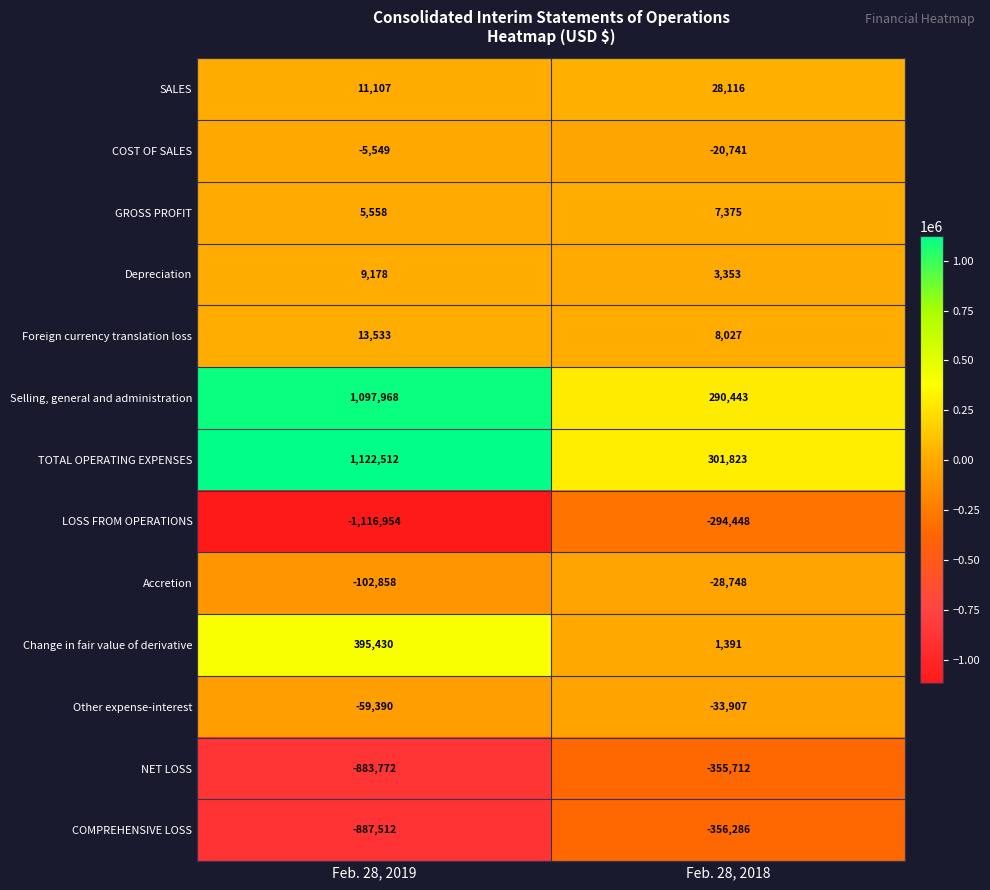

Which series changed the most between Feb. 28, 2019 and Feb. 28, 2018?

LOSS FROM OPERATIONS